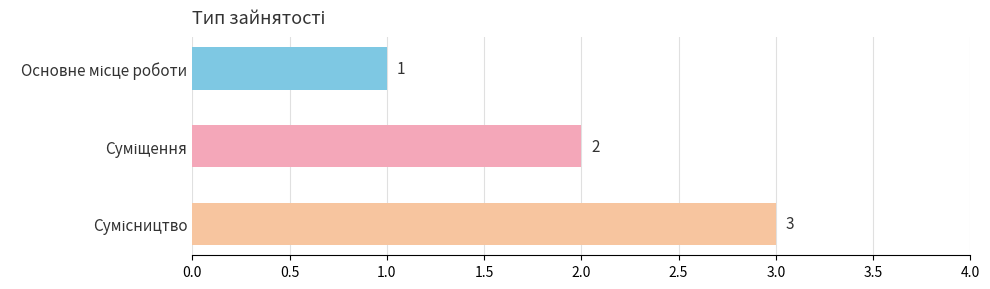

What is the average value?

2